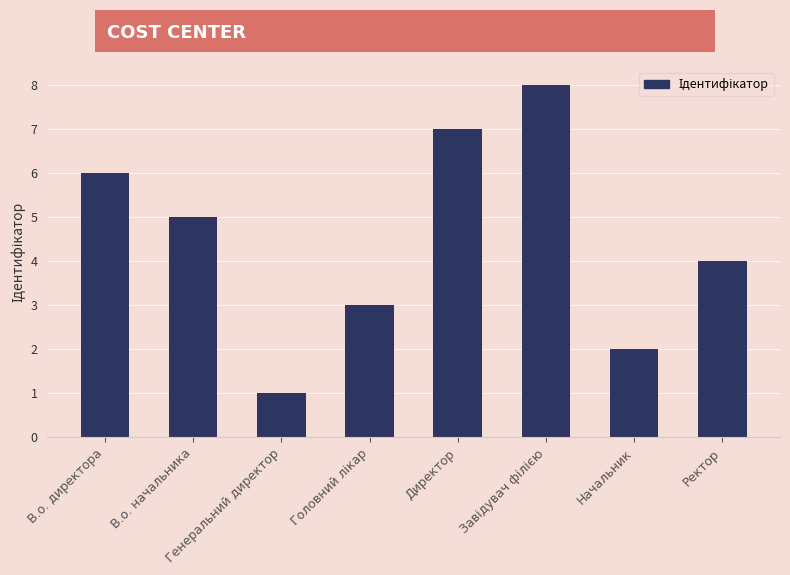

Approximately how many times larger is the value at Начальник compared to Директор?

0.3